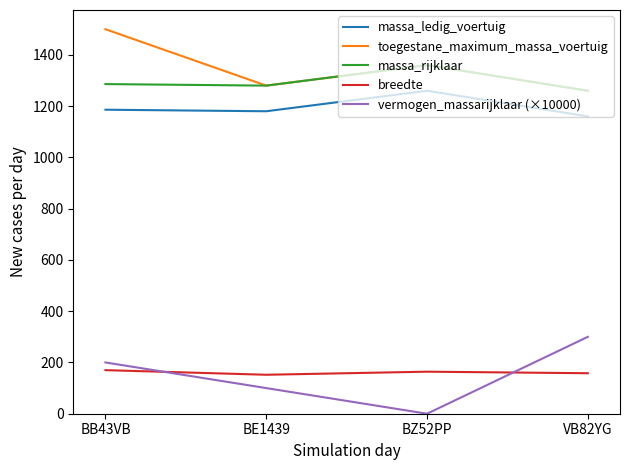

How many lines are shown in the chart?

5